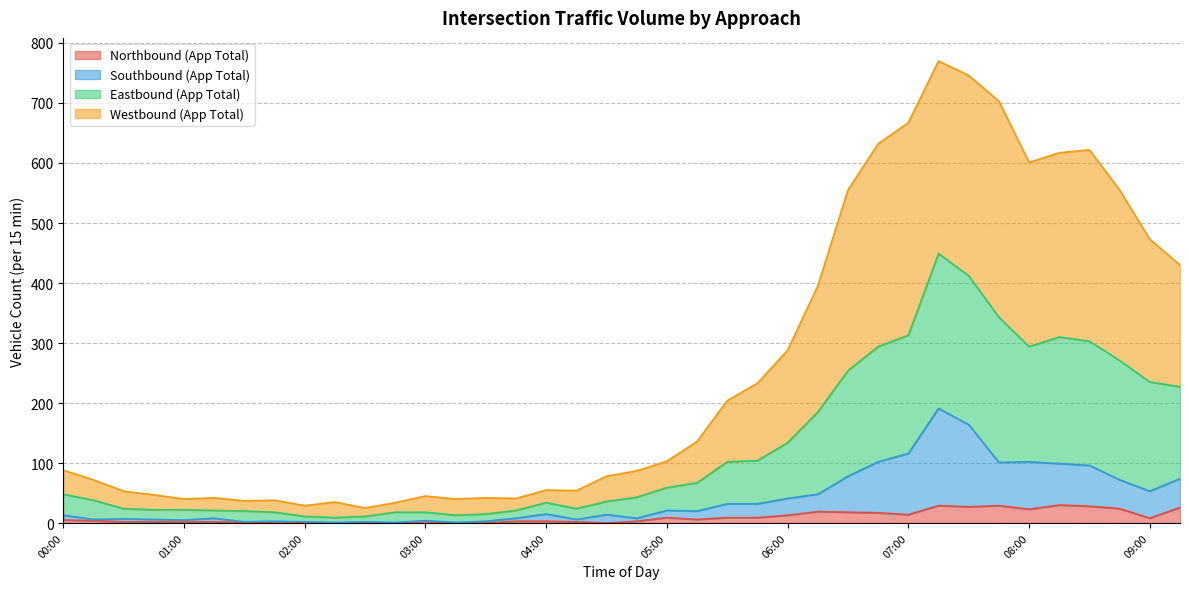

What is the highest value of the Northbound (App Total) series?

30